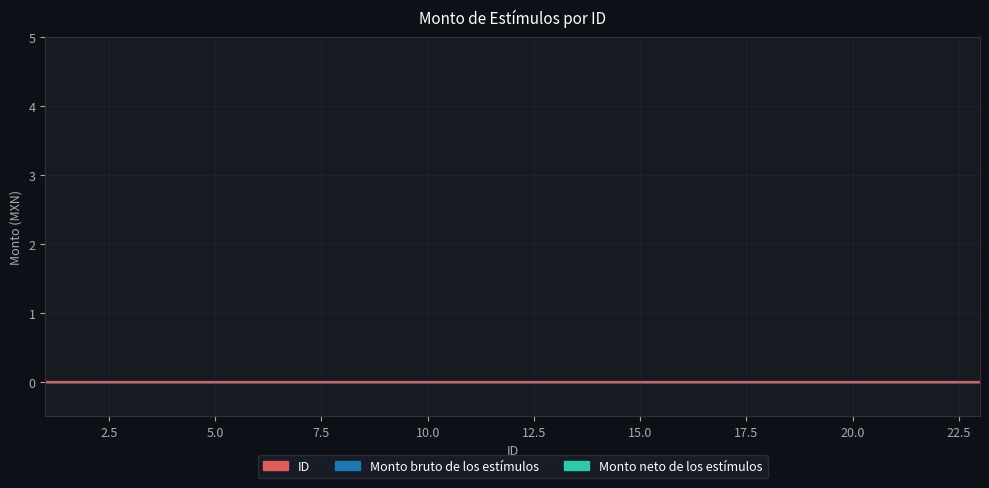

Which has a higher value, 22 or 12?

22